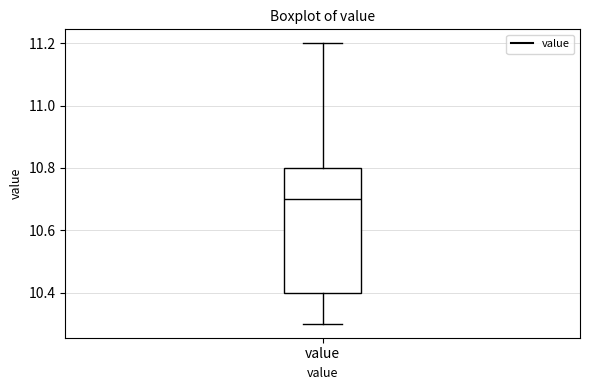

Transcribe this box plot: give where the median line is, the range the box spans, and where the two whiskers end, as read against the y-axis. The values are not printed on the chart, so give them approximately, as read against the axis.

median 10.7, box 10.4 to 10.8, whiskers 10.3 to 11.2